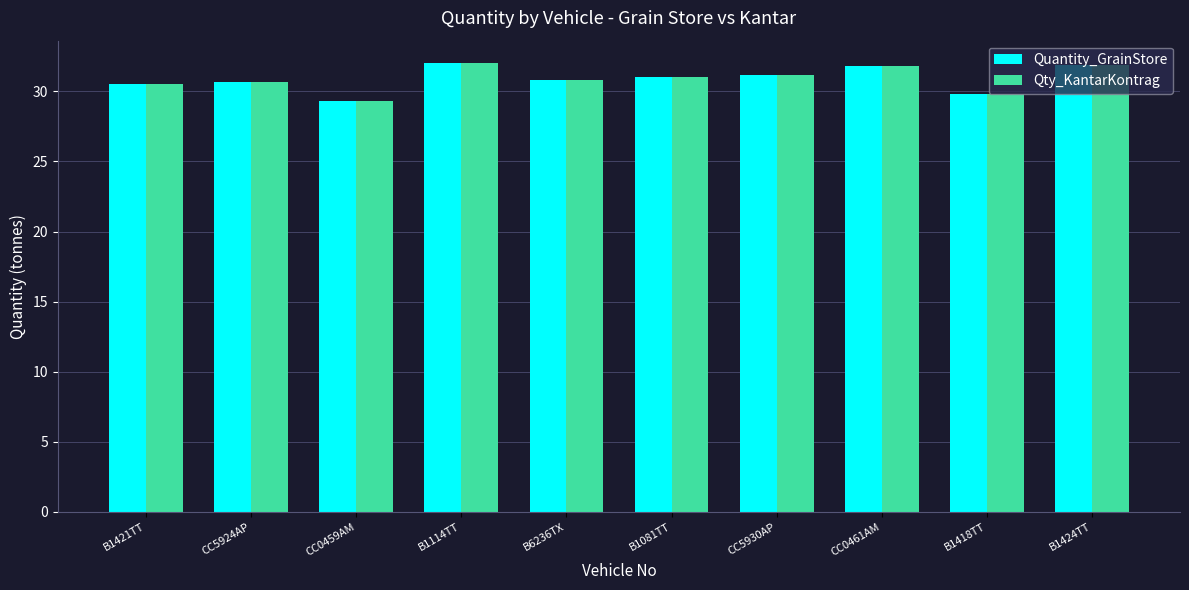

What is the lowest value of the Quantity_GrainStore series?

29.3